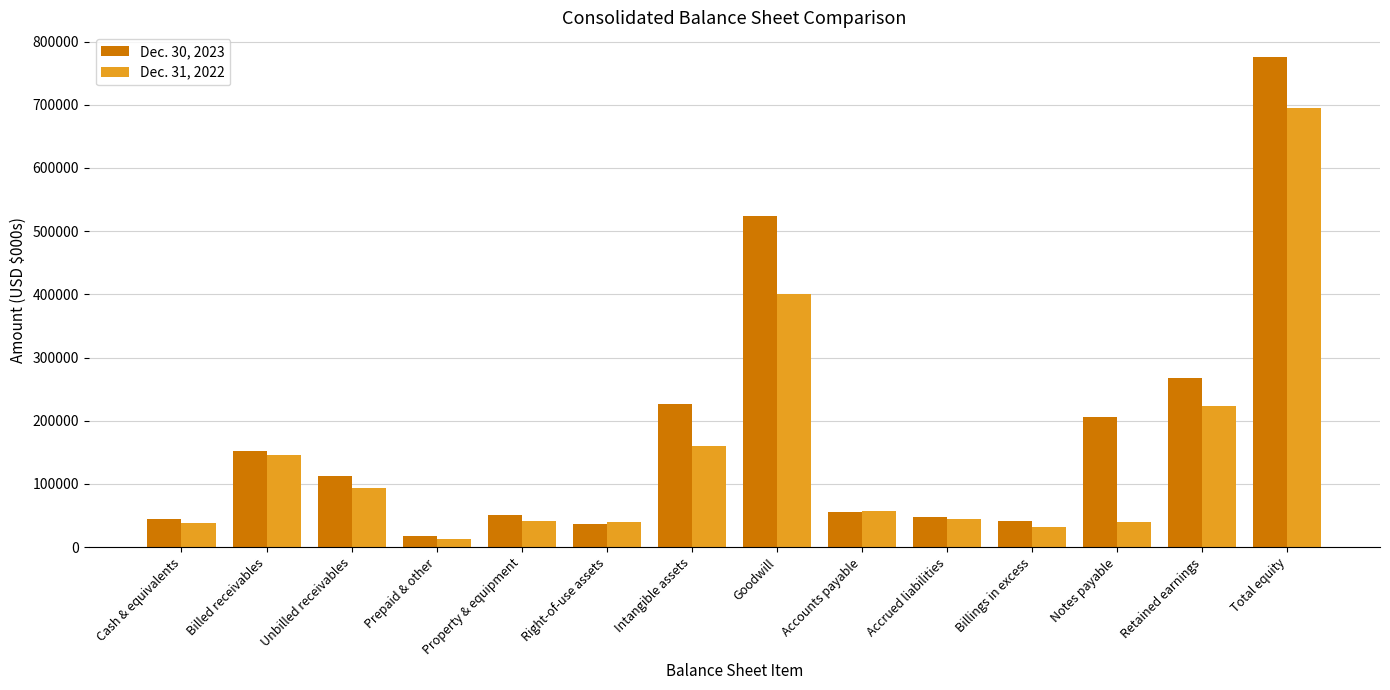

What is the difference between the Dec. 31, 2022 values at Accounts payable and Accrued liabilities?

13458